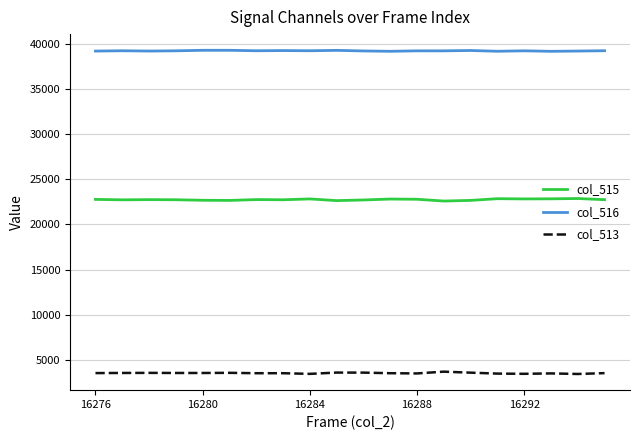

In col_513, how many points are higher than both neighbors (excluding endpoints)?

6